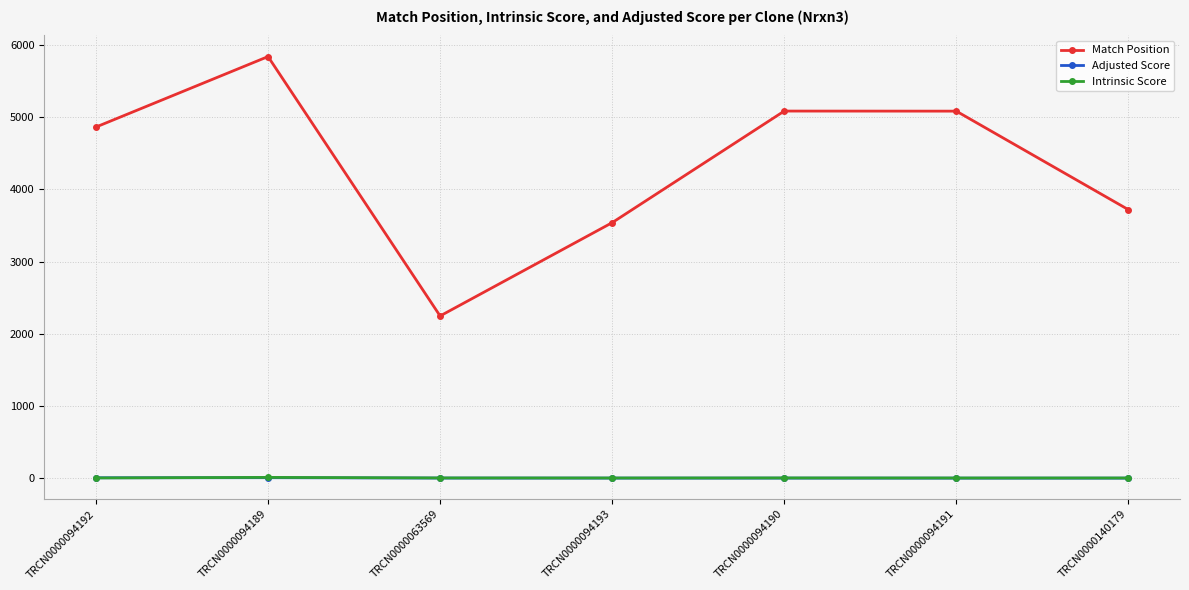

What is the spread (max minus min) of values at TRCN0000094190?

5078.6